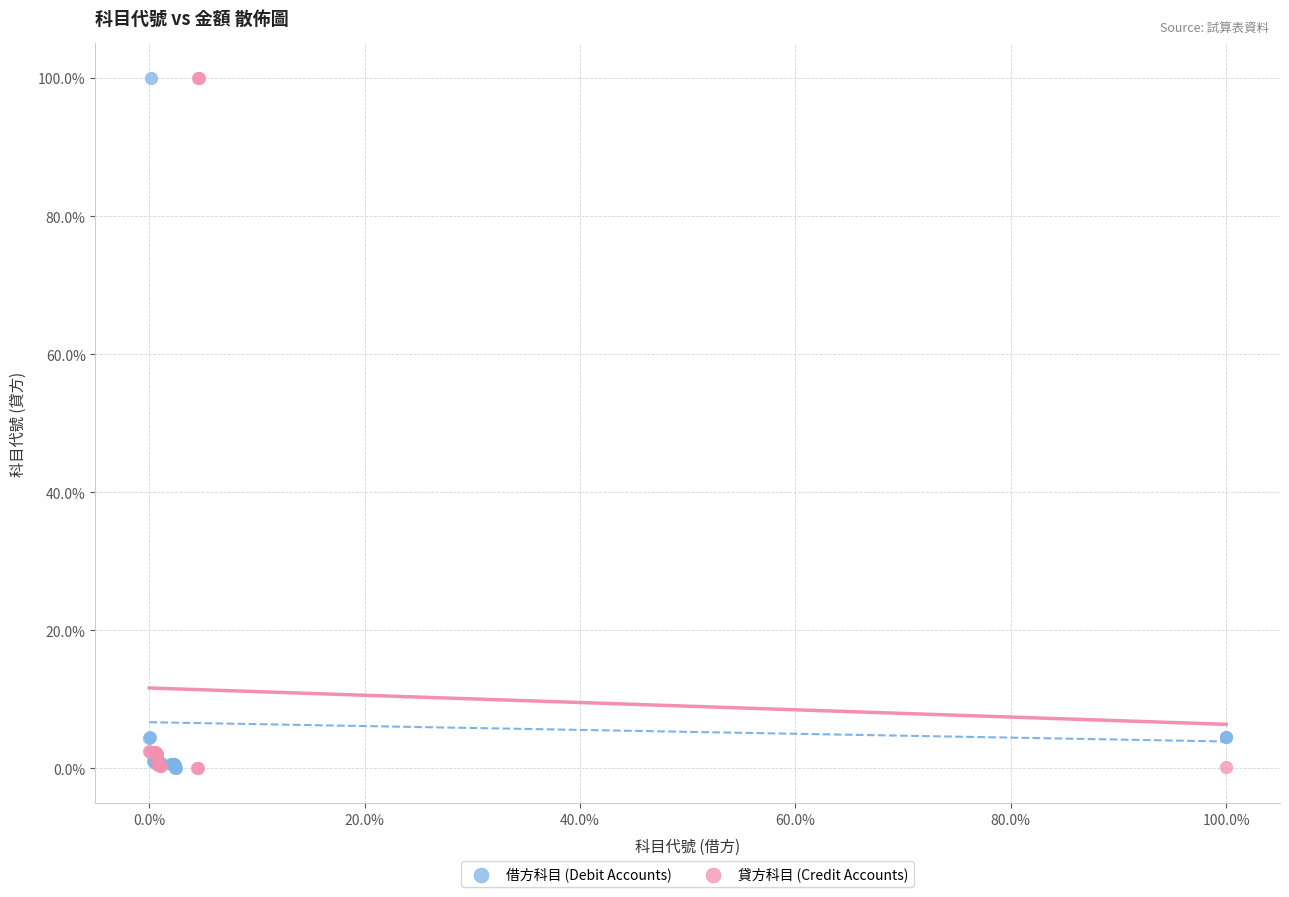

What are all the series names shown in the legend?

借方科目 (Debit Accounts), 貸方科目 (Credit Accounts)